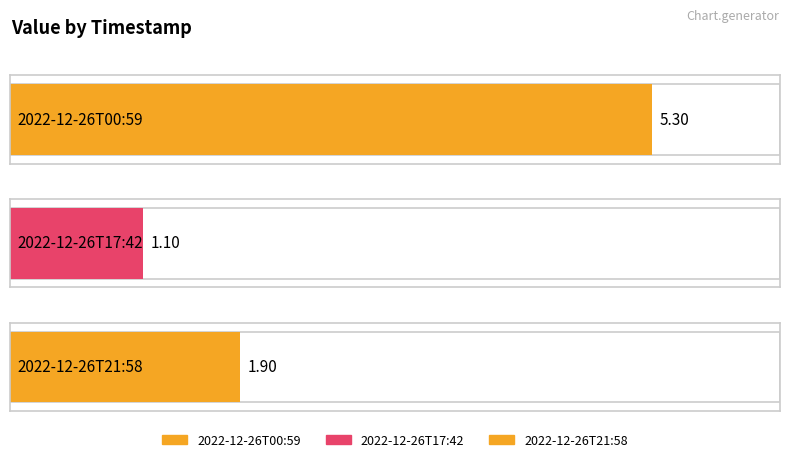

What is the label of the 1st bar from the right?

2022-12-26T21:58